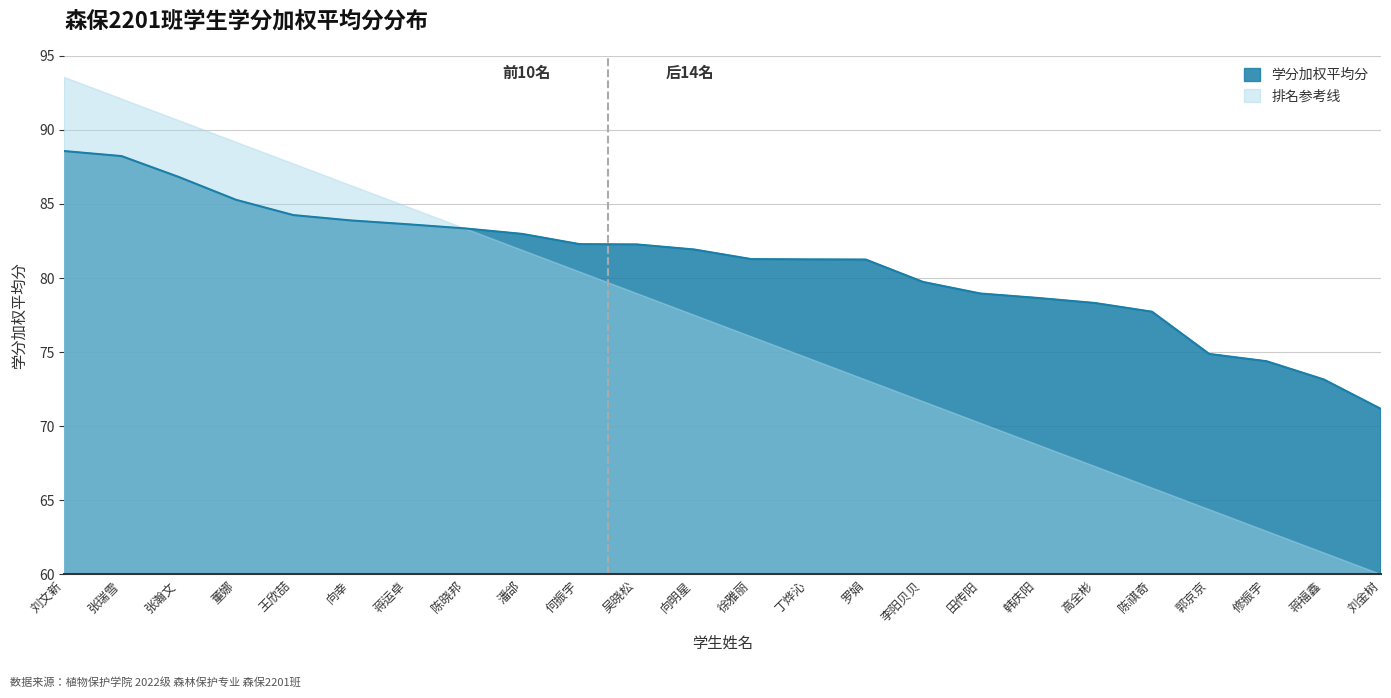

Between 高全彬 and 蒋运卓, which is larger?

蒋运卓